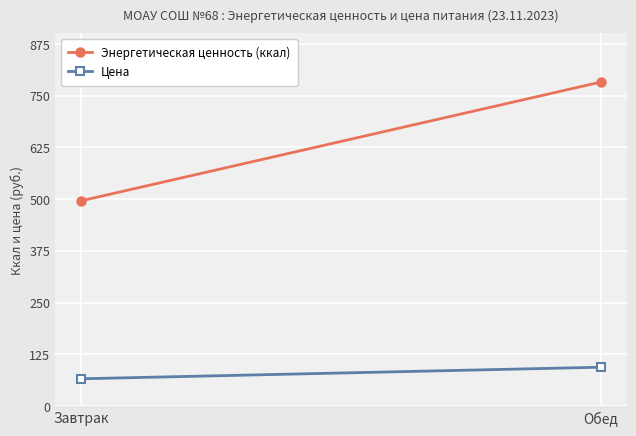

Rank the series by their average value, from highest to lowest.

Энергетическая ценность (ккал), Цена